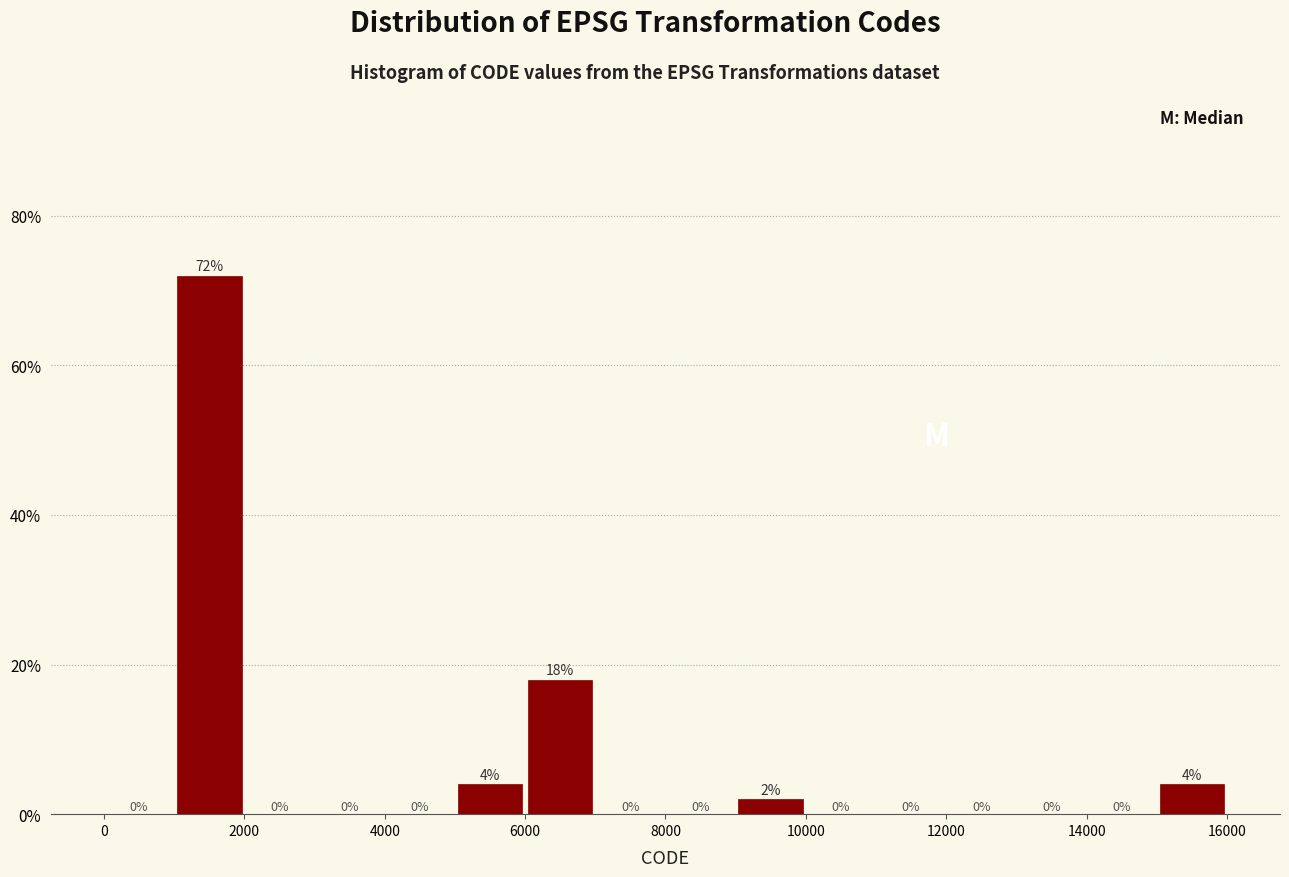

Reading left to right, list every bar in this chart as the range it spans on the x-axis followed by its height.

0 to 1000: 0
1000 to 2000: 72
2000 to 3000: 0
3000 to 4000: 0
4000 to 5000: 0
5000 to 6000: 4
6000 to 7000: 18
7000 to 8000: 0
8000 to 9000: 0
9000 to 10000: 2
10000 to 11000: 0
11000 to 12000: 0
12000 to 13000: 0
13000 to 14000: 0
14000 to 15000: 0
15000 to 16000: 4